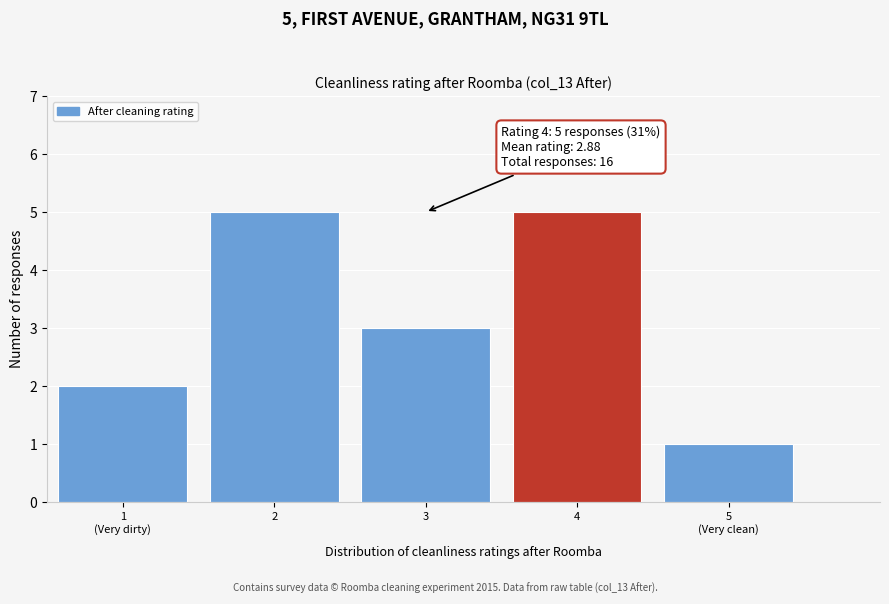

Reading left to right, transcribe all the data shown in this chart.

2	5	3	5	1